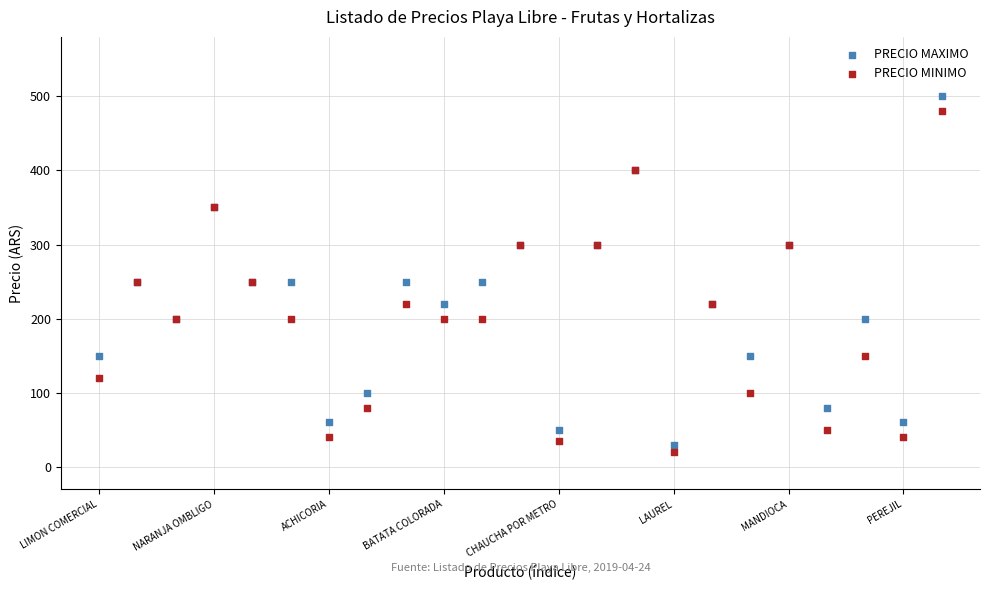

Which series has the largest Y range (max minus min)?

PRECIO MAXIMO